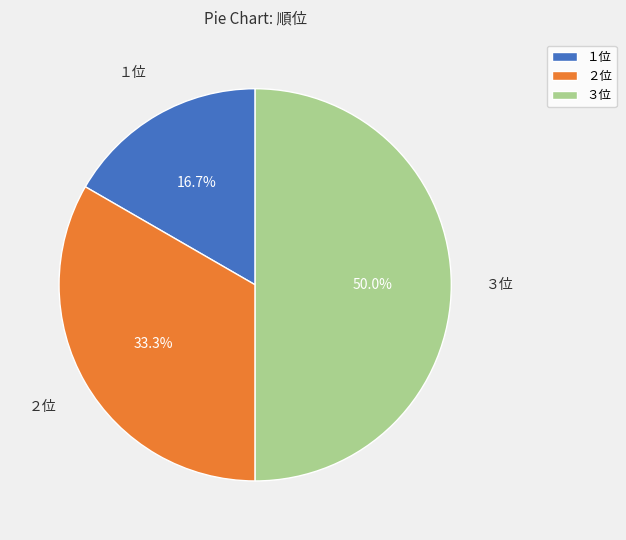

How much of the chart is everything except ３位?

50.0%